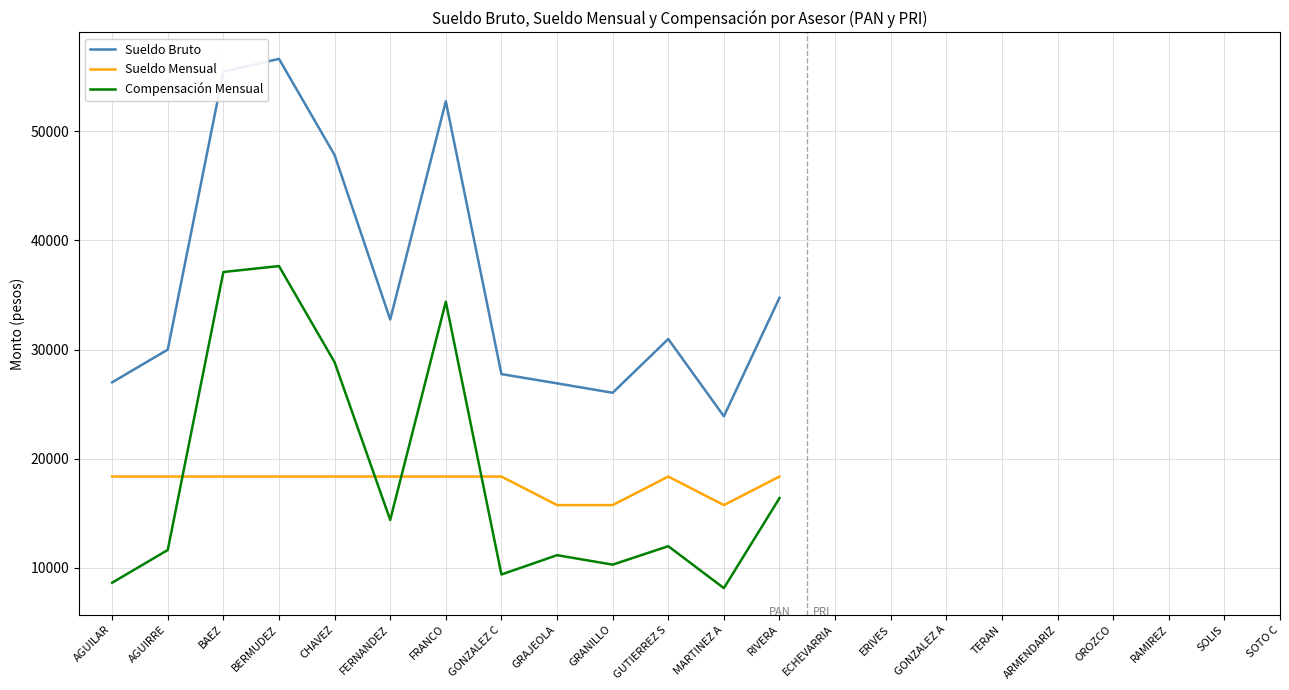

How many interior local valleys does the Compensación Mensual series have?

4